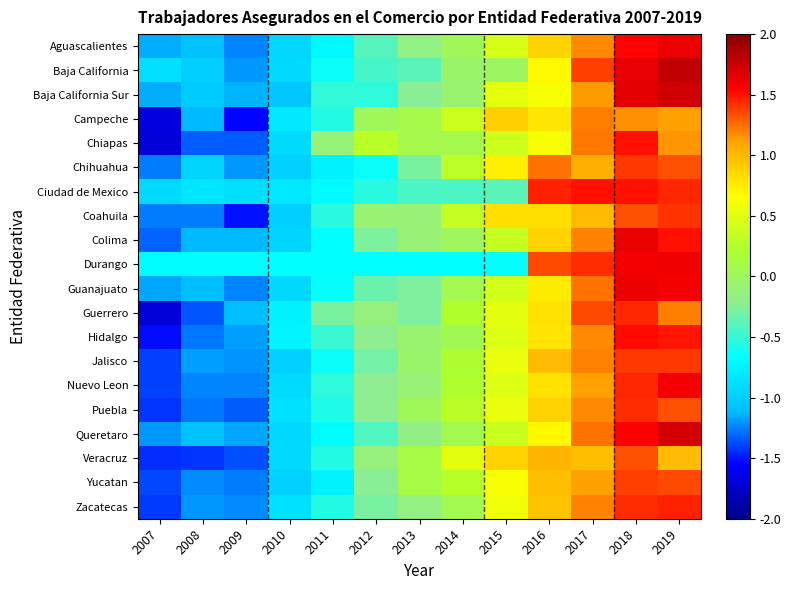

List the series in order of their peak value, highest first.

Baja California, Baja California Sur, Queretaro, Colima, Aguascalientes, Guanajuato, Durango, Nuevo Leon, Hidalgo, Ciudad de Mexico, Chiapas, Zacatecas, Guerrero, Puebla, Coahuila, Jalisco, Chihuahua, Yucatan, Veracruz, Campeche